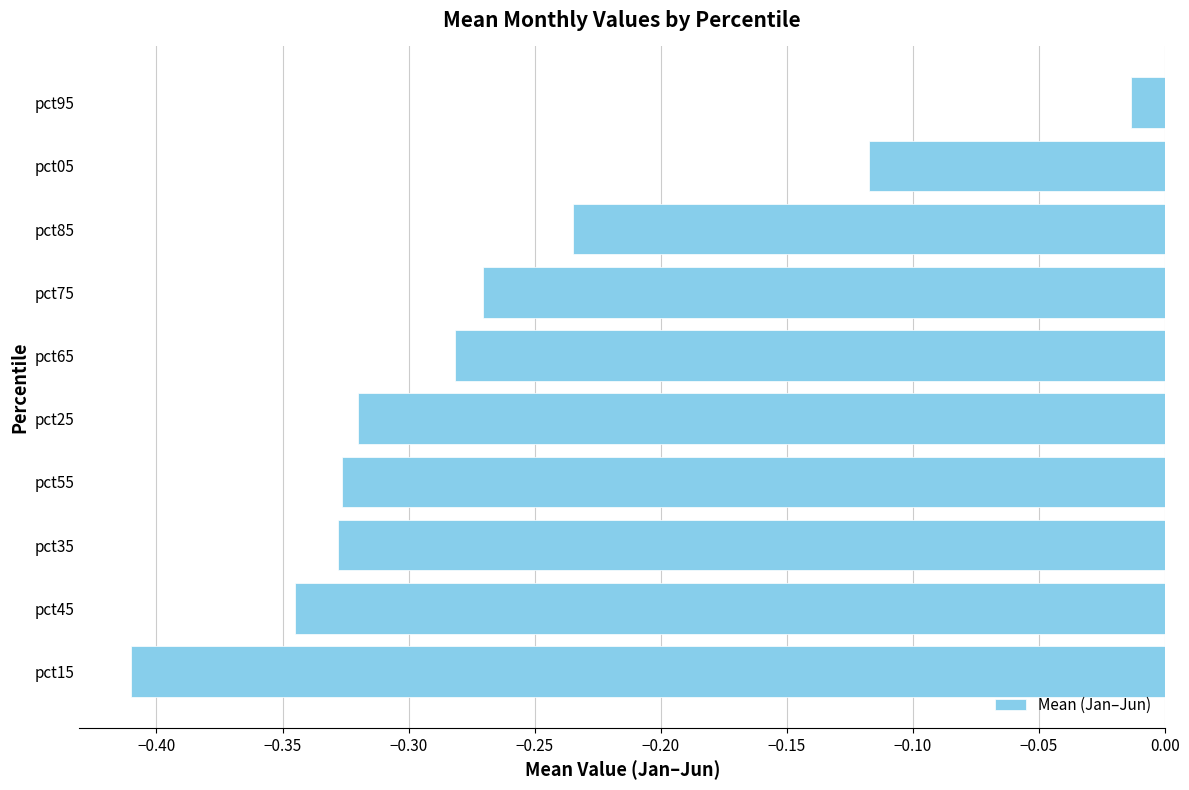

What is the difference between the maximum and minimum values?

0.4